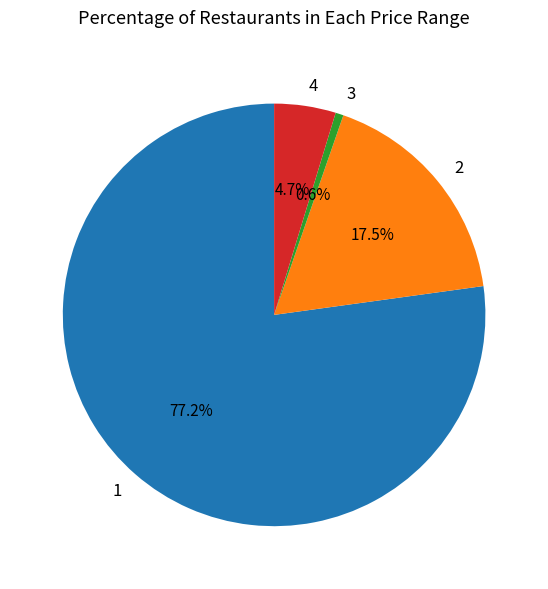

Approximately how many times larger is the value at 4 compared to 2?

0.3